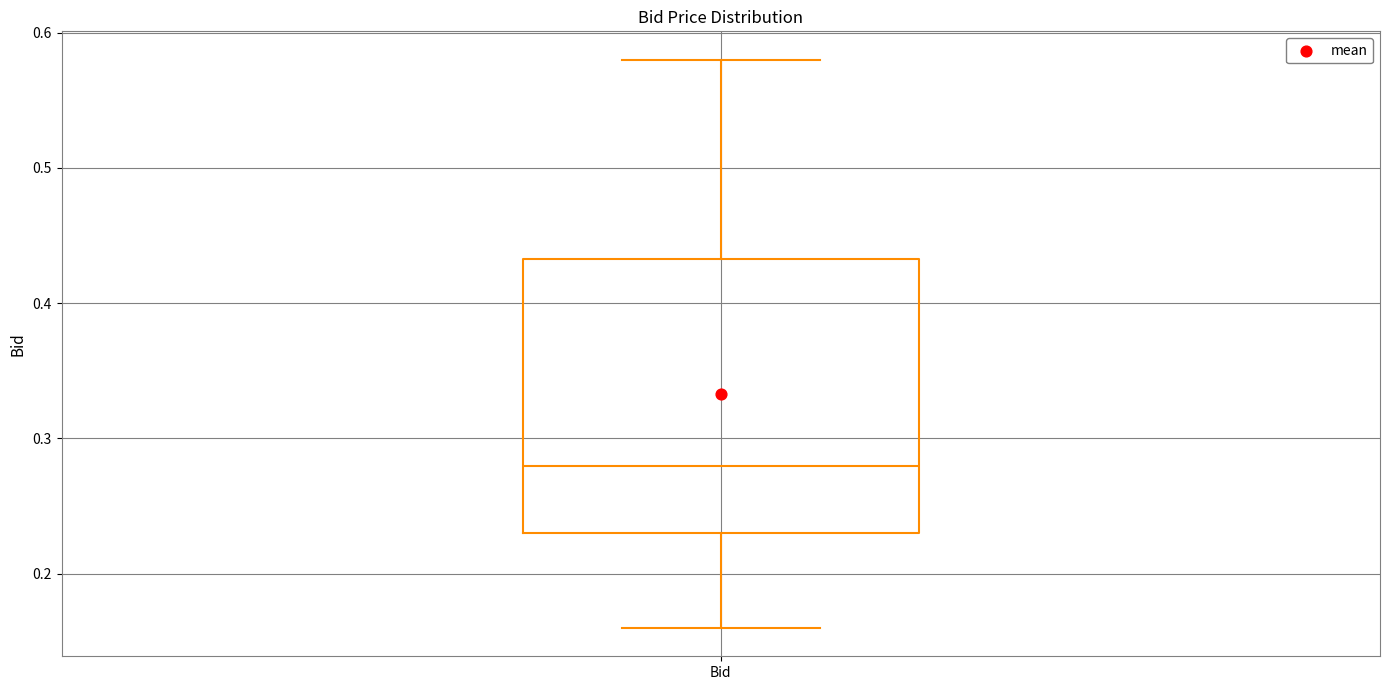

Read this box plot against the y-axis: the position of the median line, the range covered by the box, and the ends of both whiskers. The values are not printed on the chart, so give them approximately, as read against the axis.

median 0.28, box 0.23 to 0.43, whiskers 0.16 to 0.58